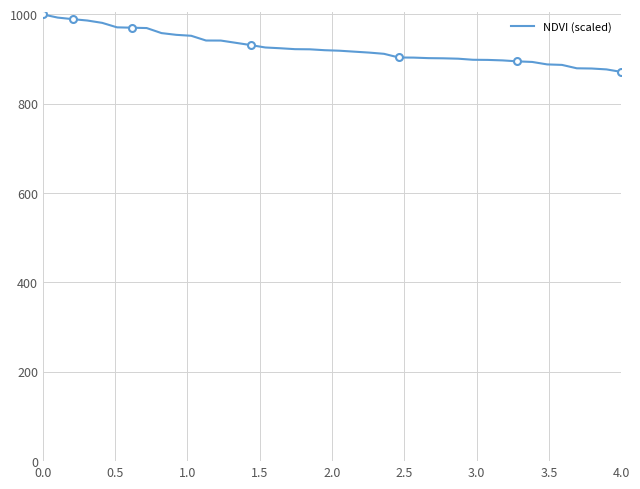

The value at 3.5 is 542.8. True or false?

False